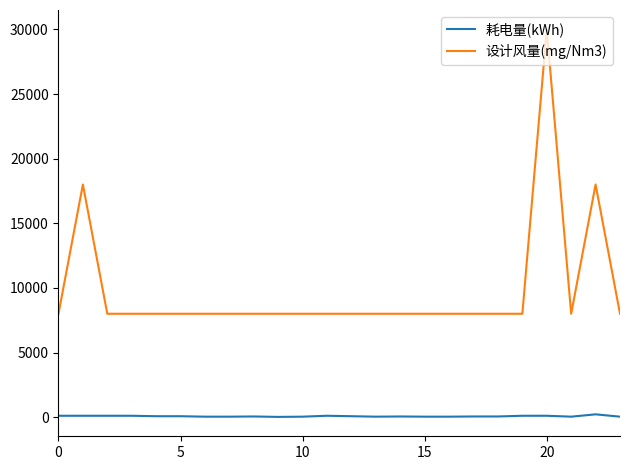

Which series has the largest range (max minus min)?

设计风量(mg/Nm3)